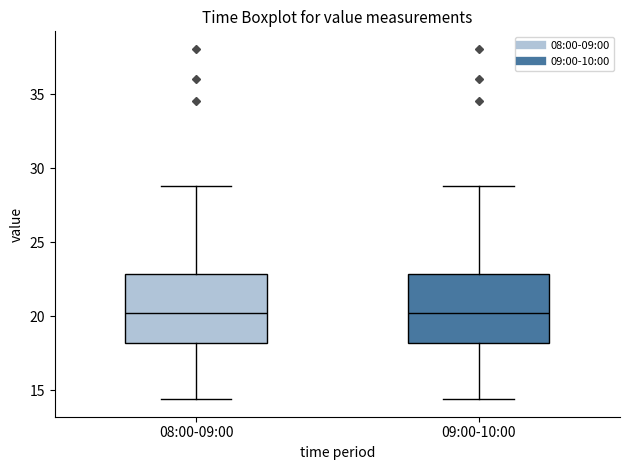

Where does the upper whisker of the box for 08:00-09:00 end on the y-axis? The values are not printed on the chart, so give them approximately, as read against the axis.

29.0